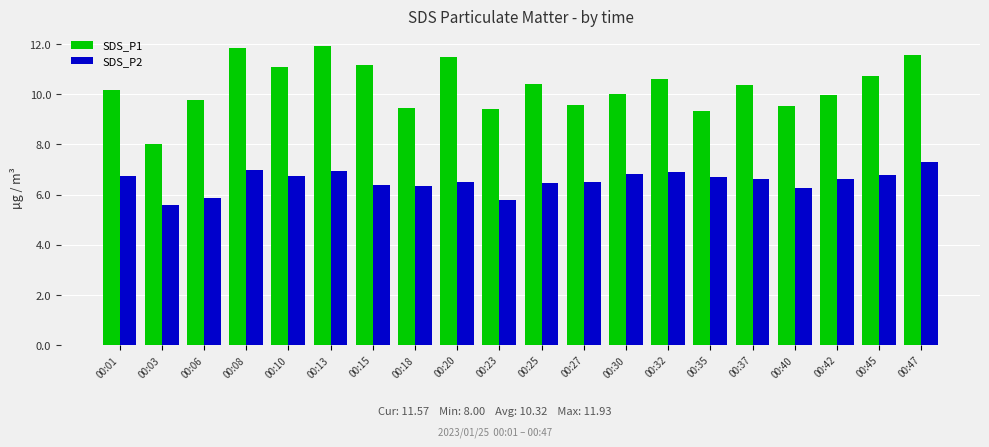

How many values in the SDS_P2 series are below 6?

3